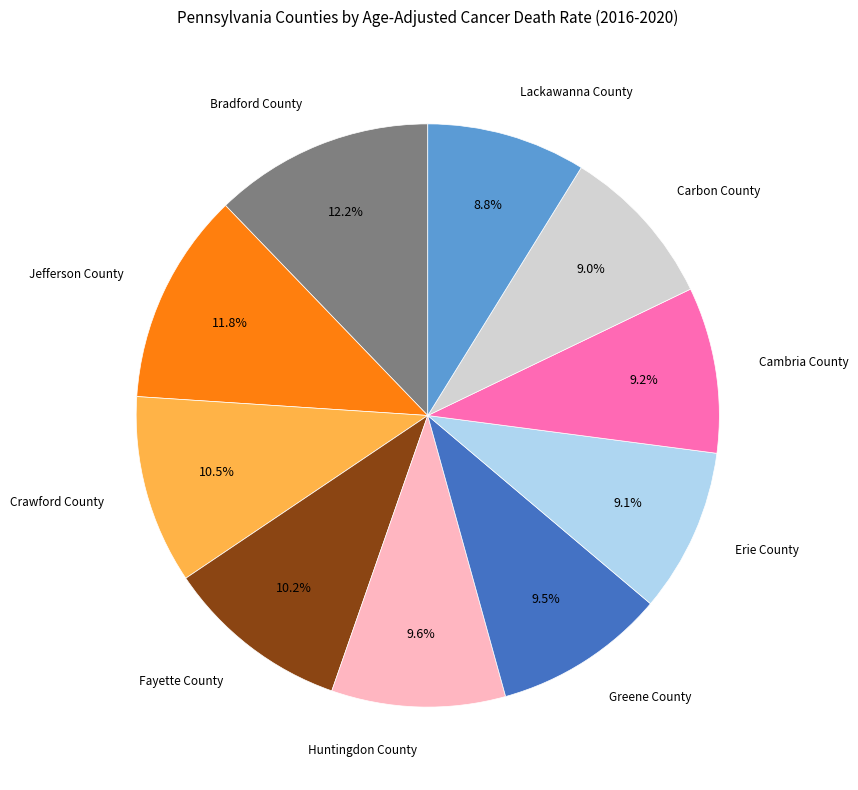

Count the number of slices in the pie.

10